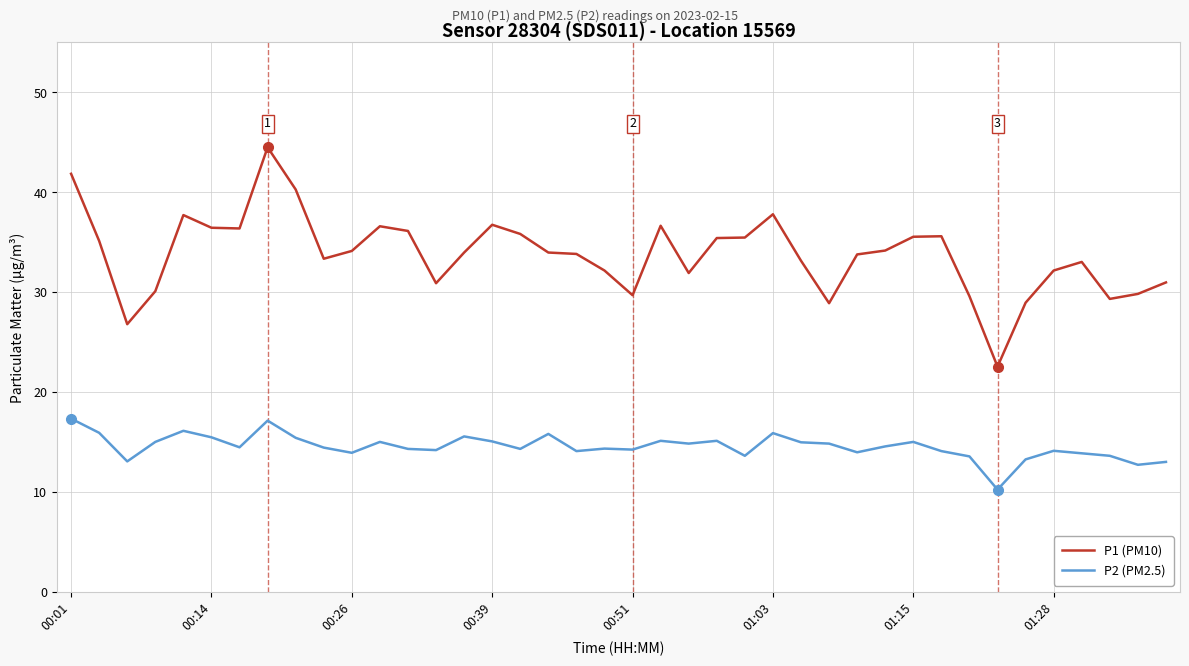

Which series has the widest spread of values?

P1 (PM10)